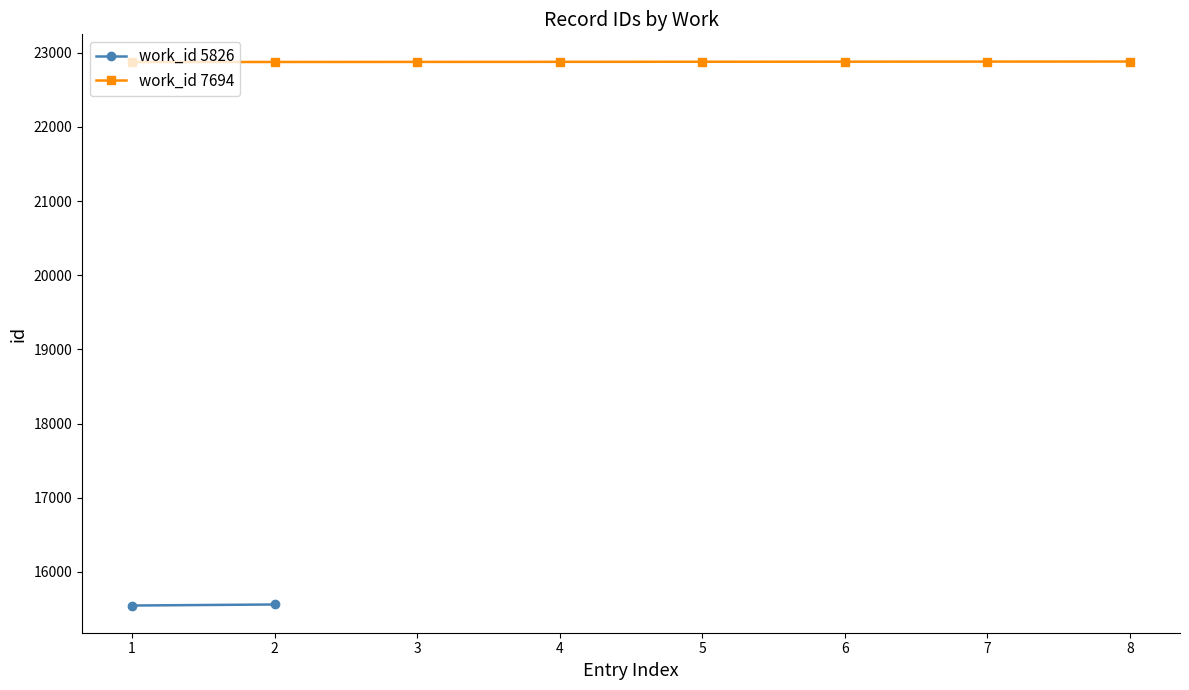

Count the values in the range 22876 to 22880.

5